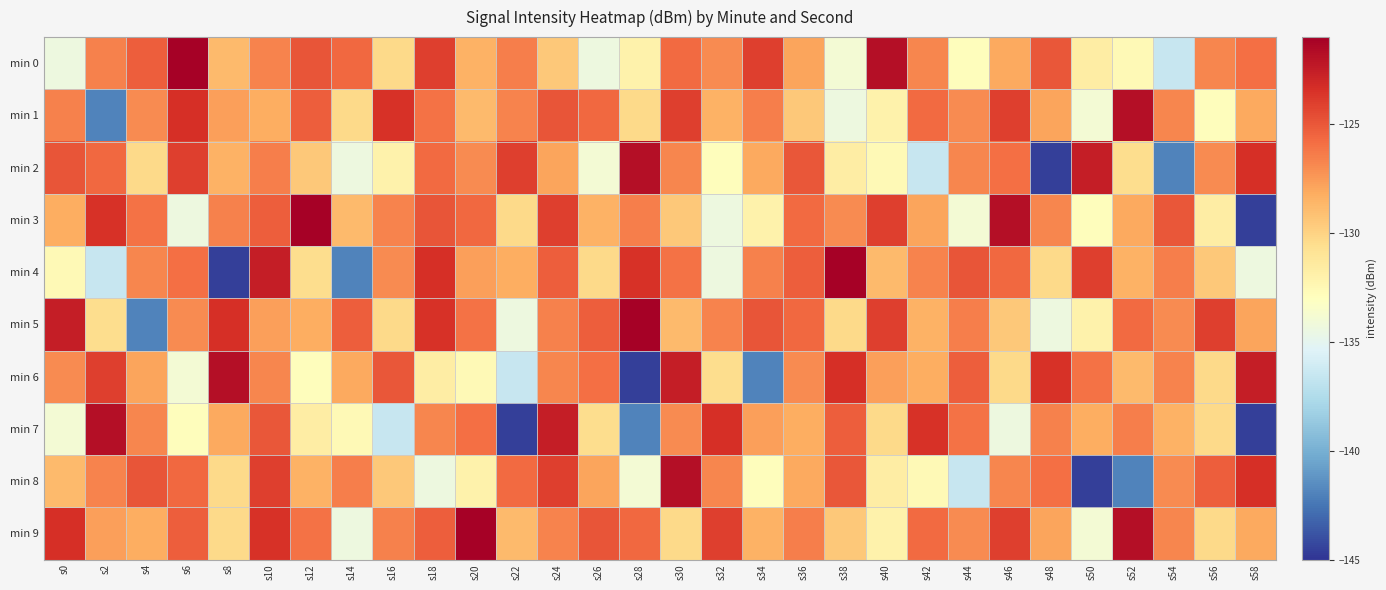

Between s58 and s22, which is larger?

s58